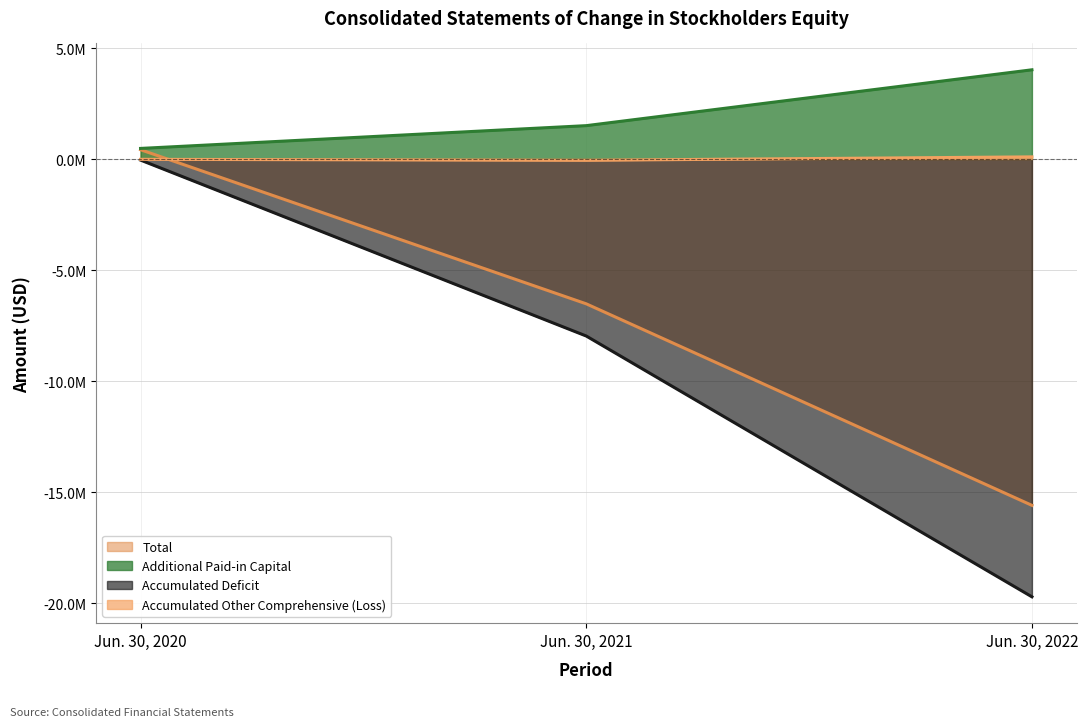

Reading right to left, list all the values displayed in this chart.

Total: Jun. 30, 2022=-15596559	Jun. 30, 2021=-6520253	Jun. 30, 2020=420653
Additional Paid-in Capital: Jun. 30, 2022=4020552	Jun. 30, 2021=1504950	Jun. 30, 2020=479131
Accumulated Deficit: Jun. 30, 2022=-19715740	Jun. 30, 2021=-7969726	Jun. 30, 2020=-46146
Accumulated Other Comprehensive (Loss): Jun. 30, 2022=98524	Jun. 30, 2021=-55580	Jun. 30, 2020=-12435